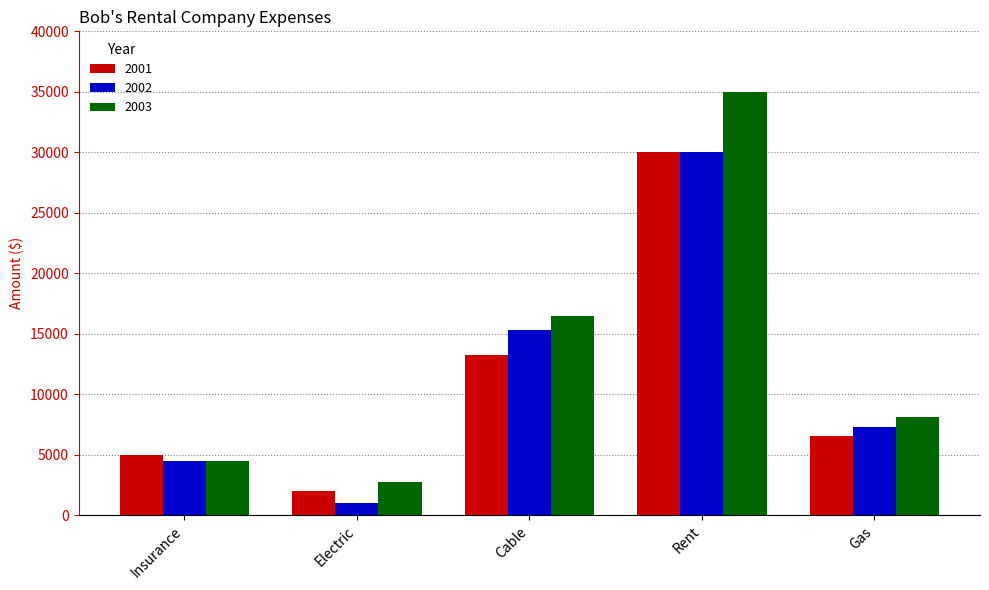

What is the average value of the 2001 series?

11369